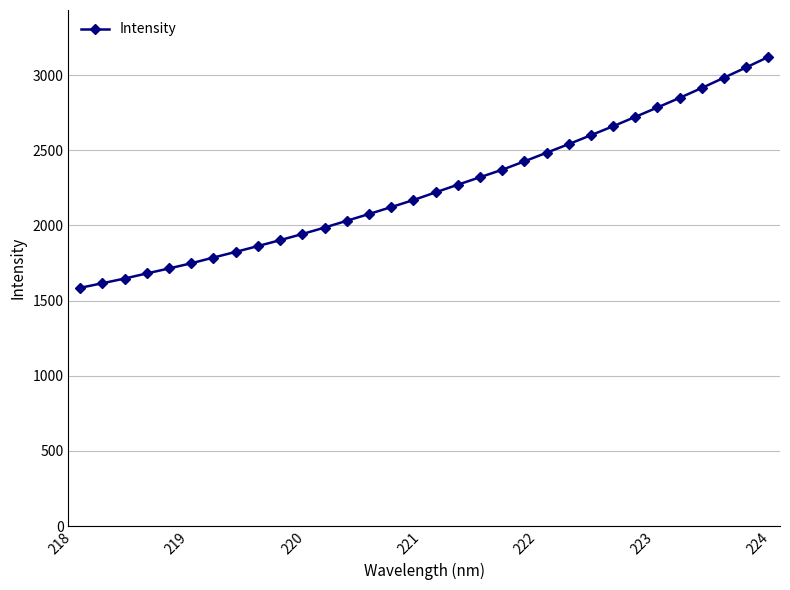

What is the value of the 6th point from the left?

1748.0